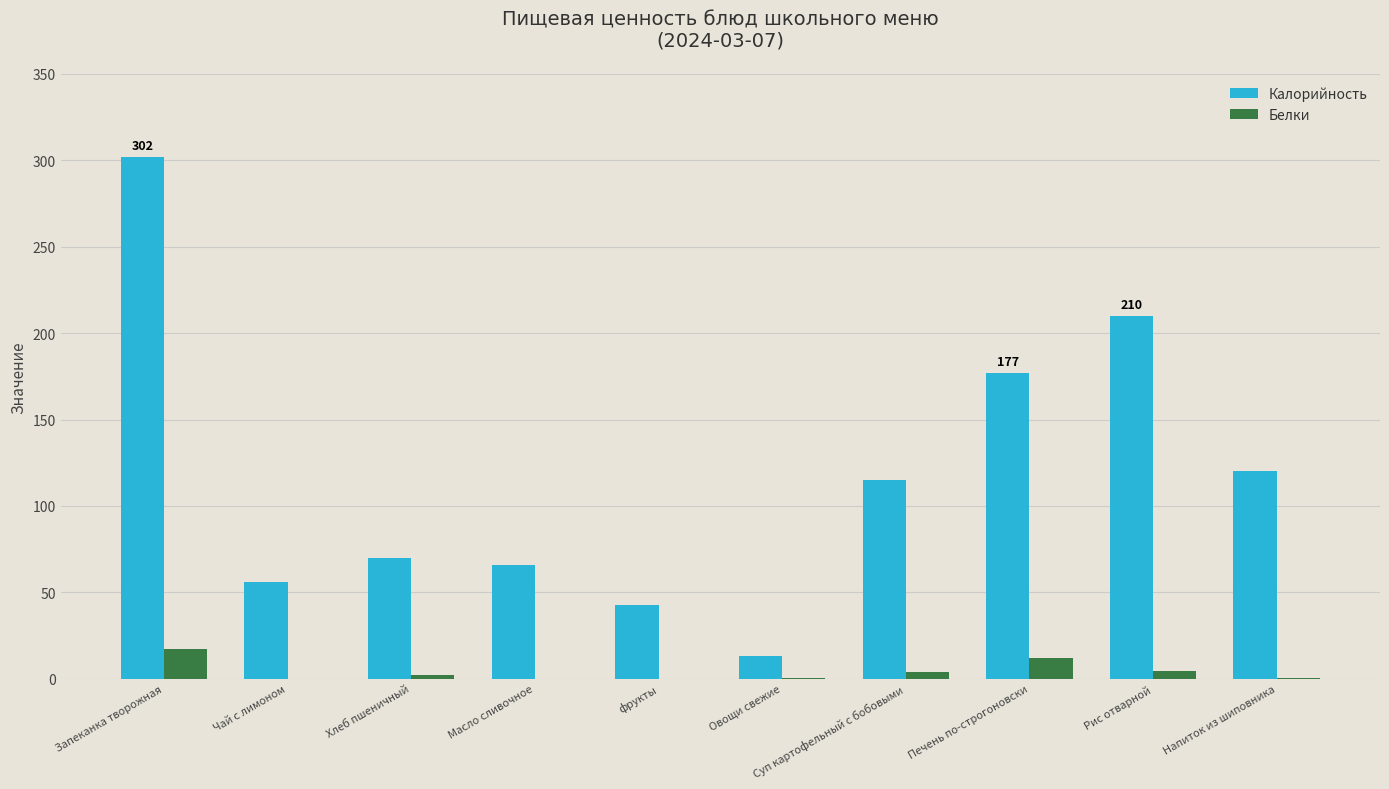

At which label does Белки reach its peak?

Запеканка творожная